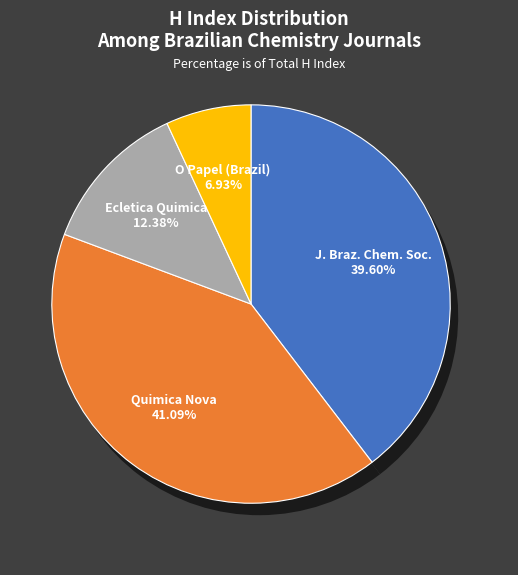

Rank the categories by value from highest to lowest.

Quimica Nova, Journal of the Brazilian Chemical Society, Ecletica Quimica, O Papel (Brazil)